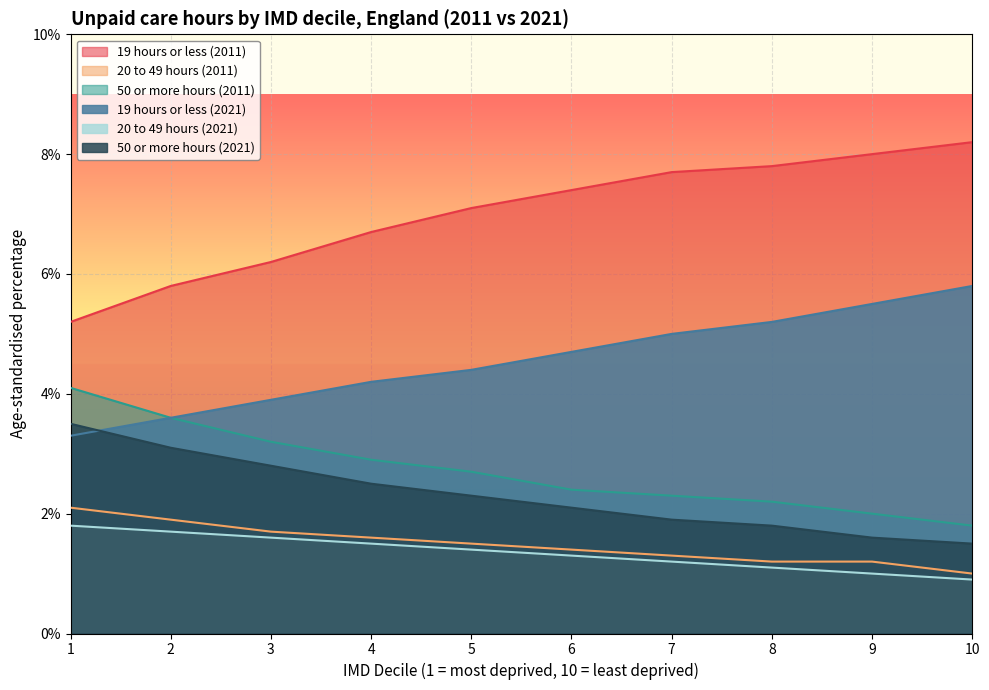

True or false: 19 hours or less (2011) has more than 1 interior local peaks.

False